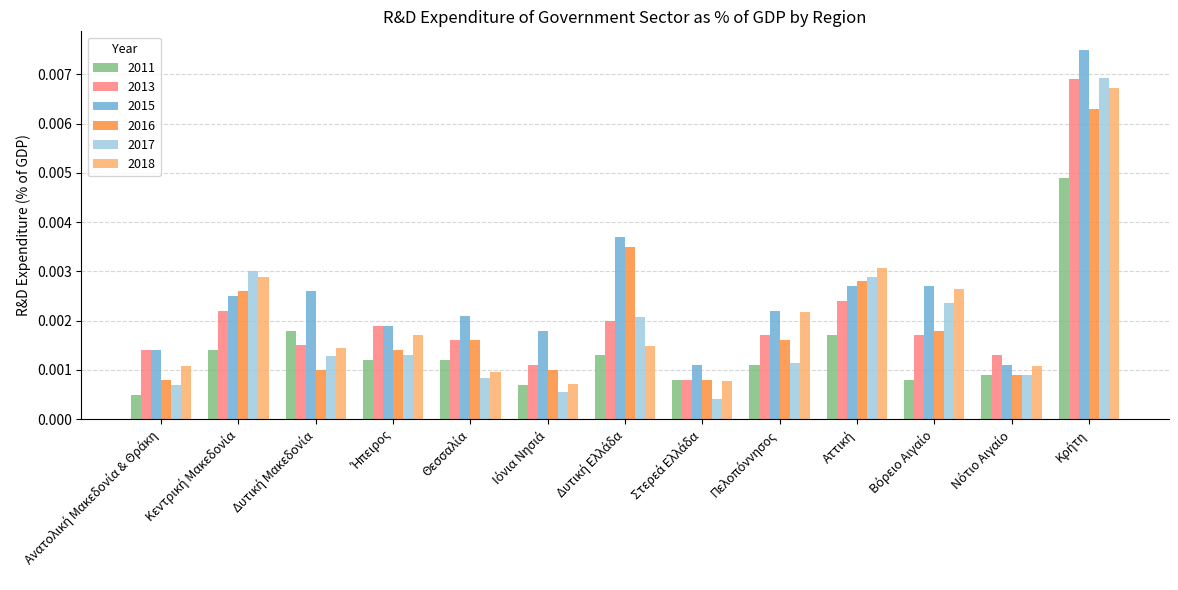

Count the 2016 values in the range 0 to 1.

13